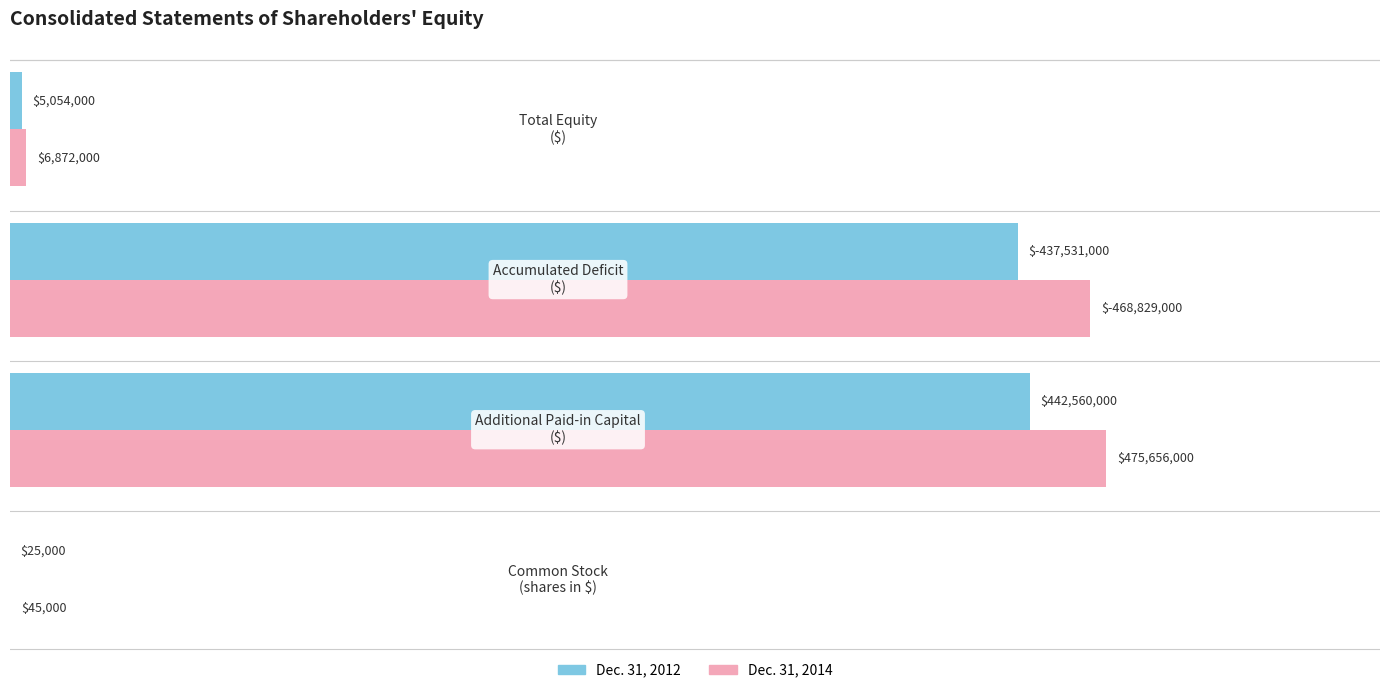

What are all the series names shown in the legend?

Dec. 31, 2012, Dec. 31, 2014